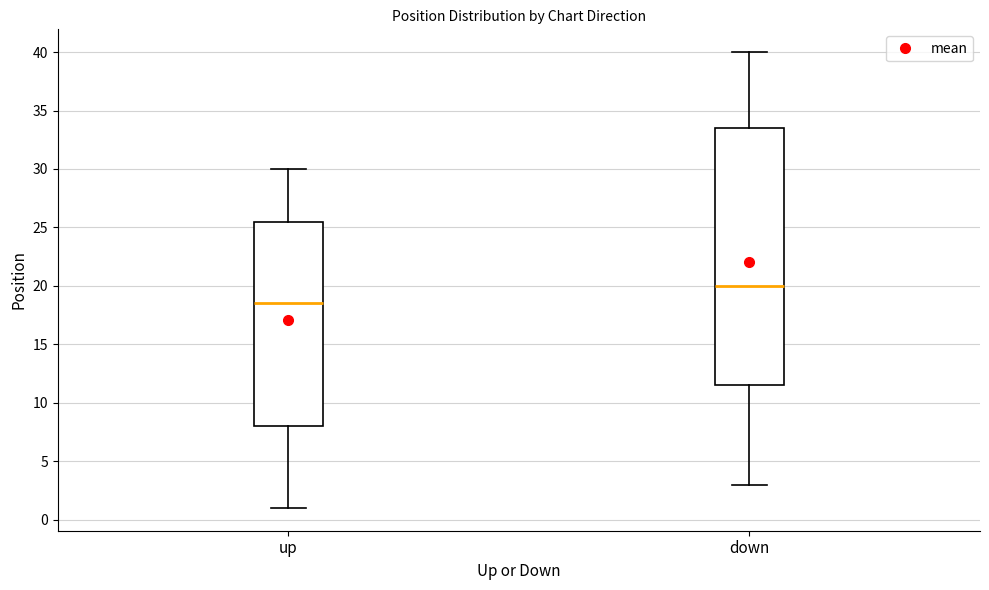

Which box has the highest median line?

down